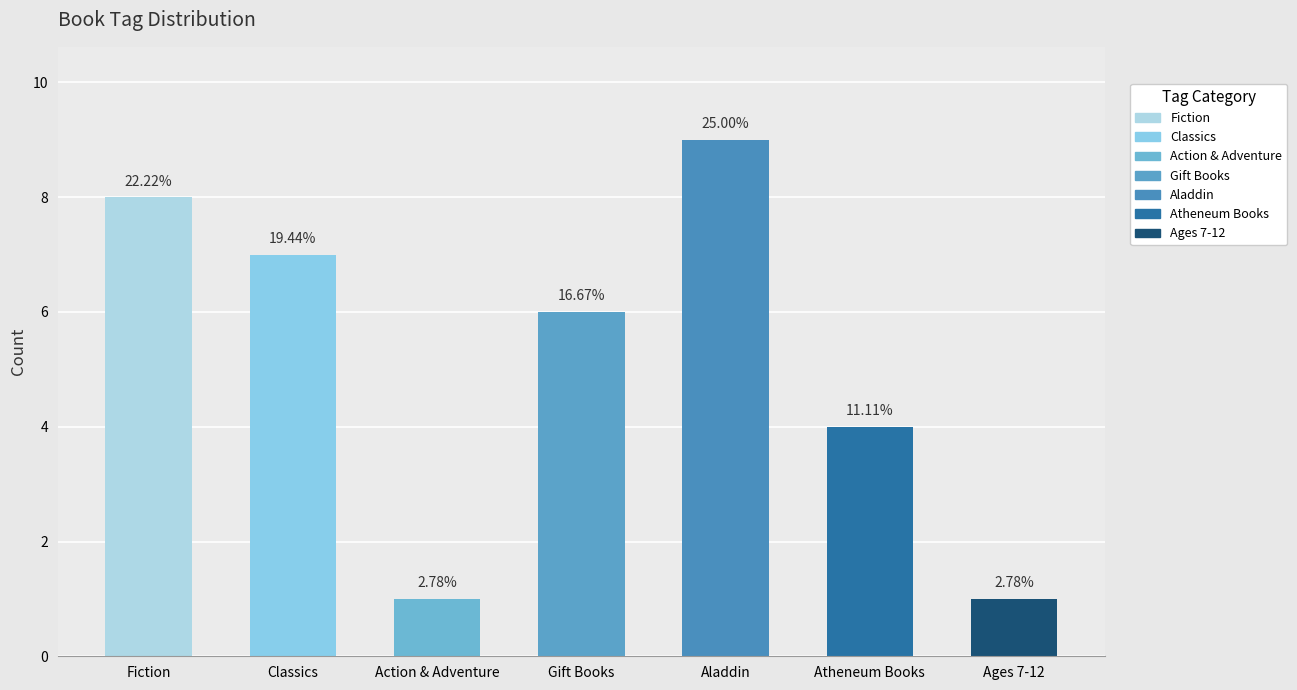

Are the bars horizontal?

No